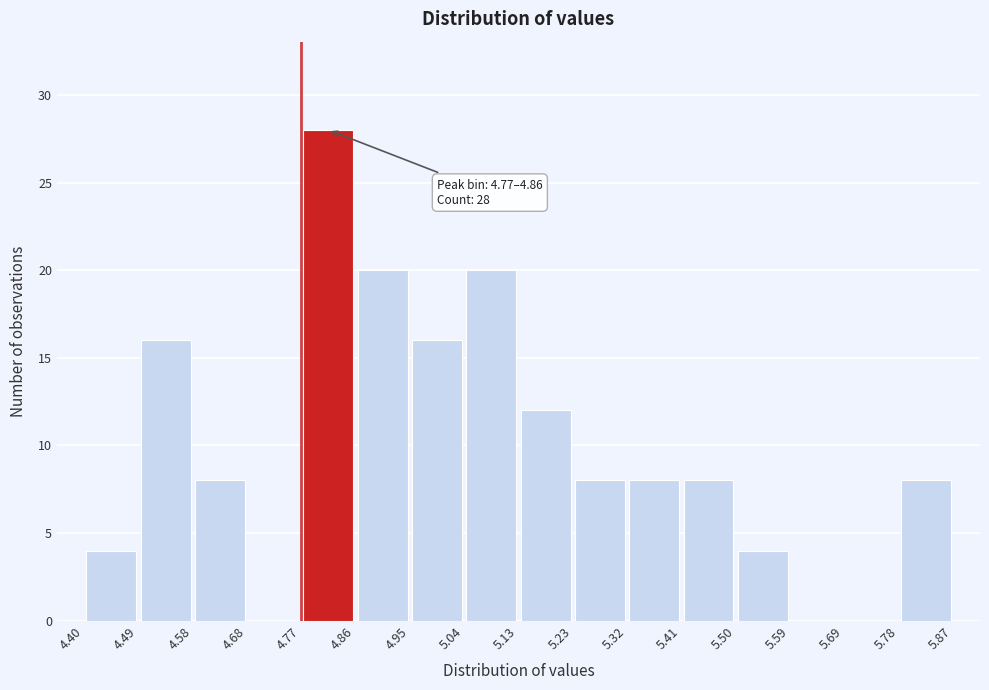

Which range on the x-axis has the tallest bar?

4.77 to 4.86